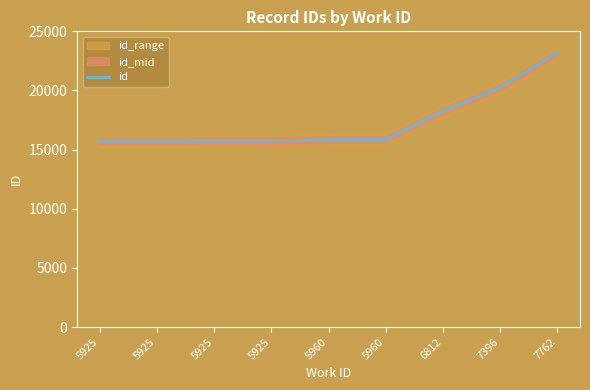

True or false: the data shows 23177 at 7762.

True